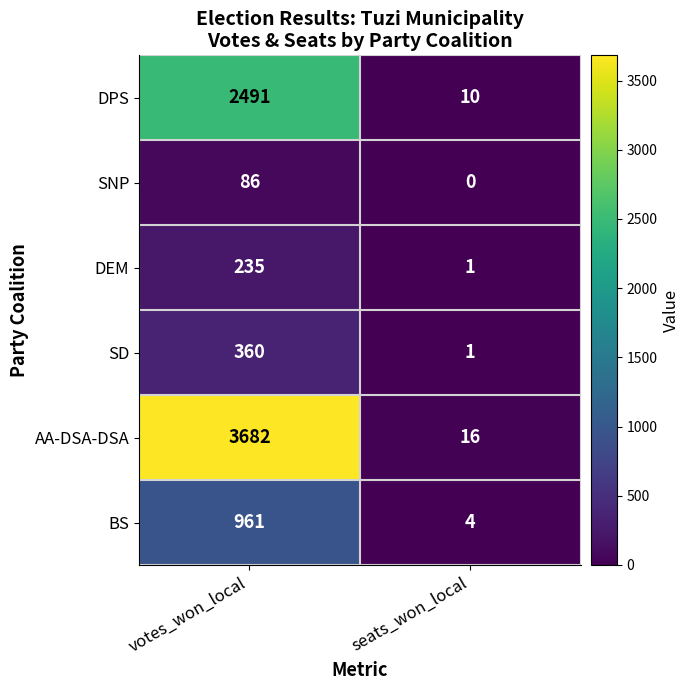

The value of AA-DSA-DSA at seats_won_local is 4. True or false?

False